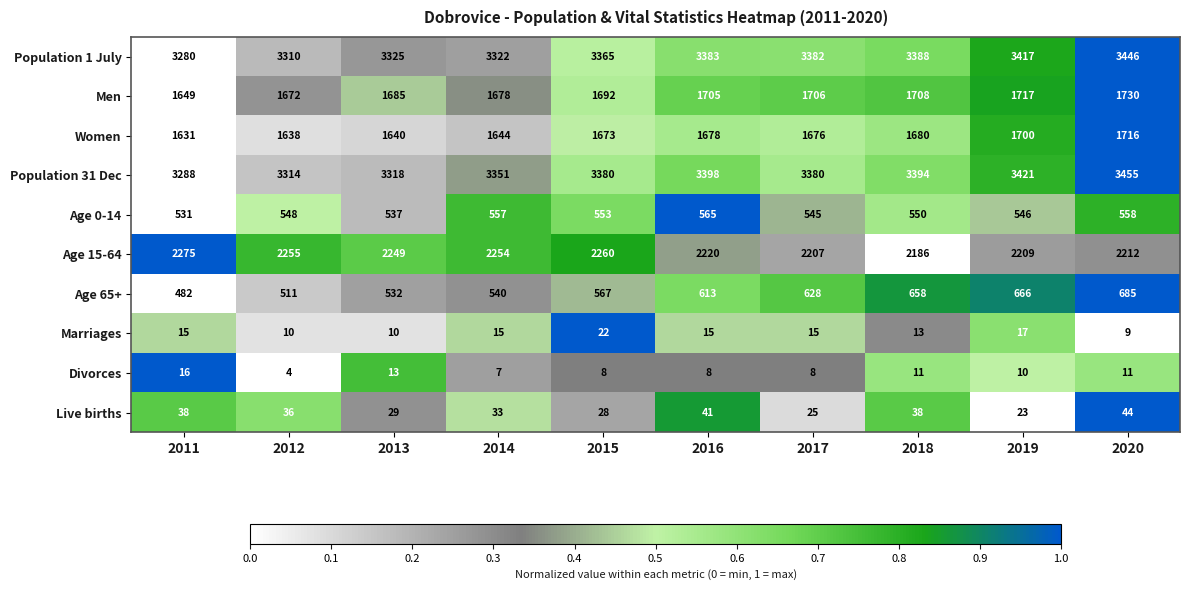

What is the difference between the maximum and minimum values in the Marriages series?

13